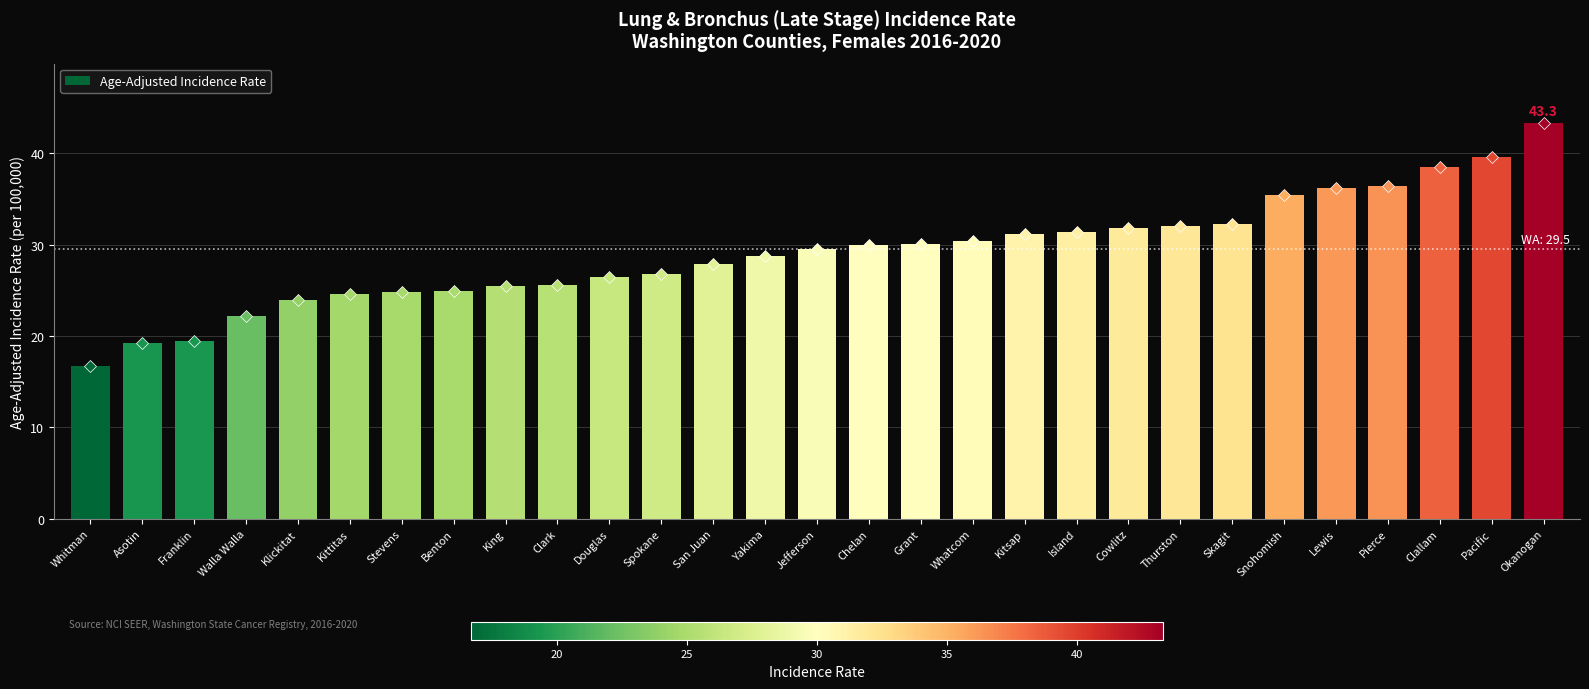

What is the label of the 7th bar from the left?

Stevens